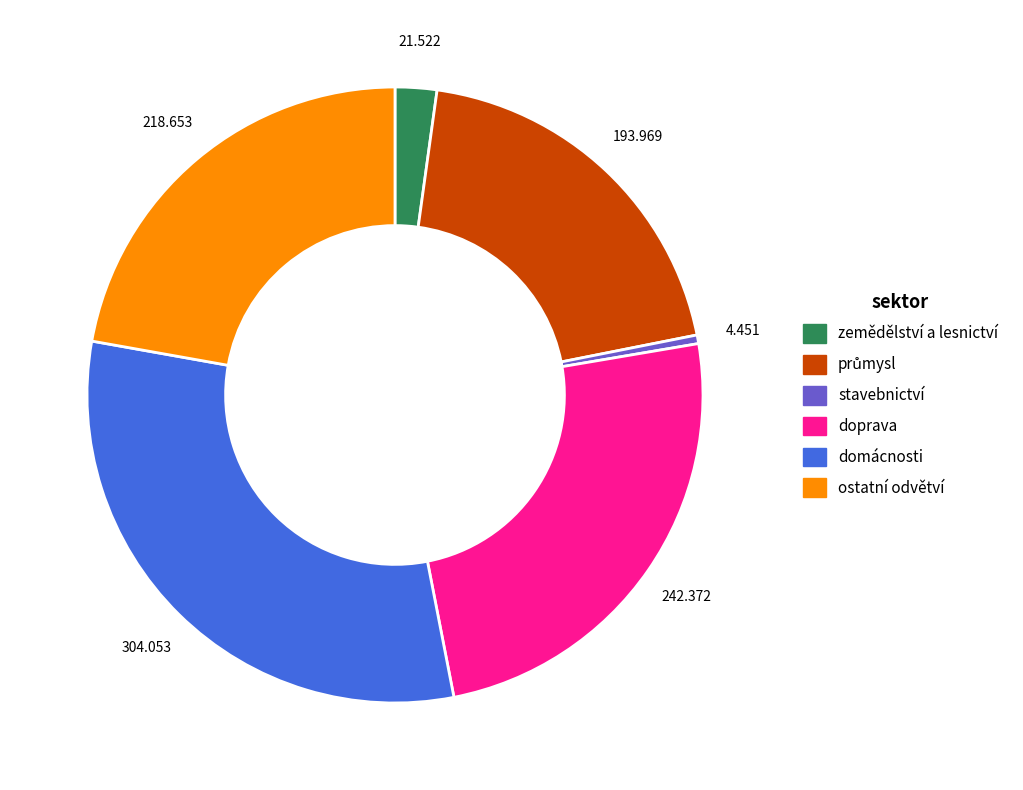

Between doprava and ostatní odvětví, which is larger?

doprava